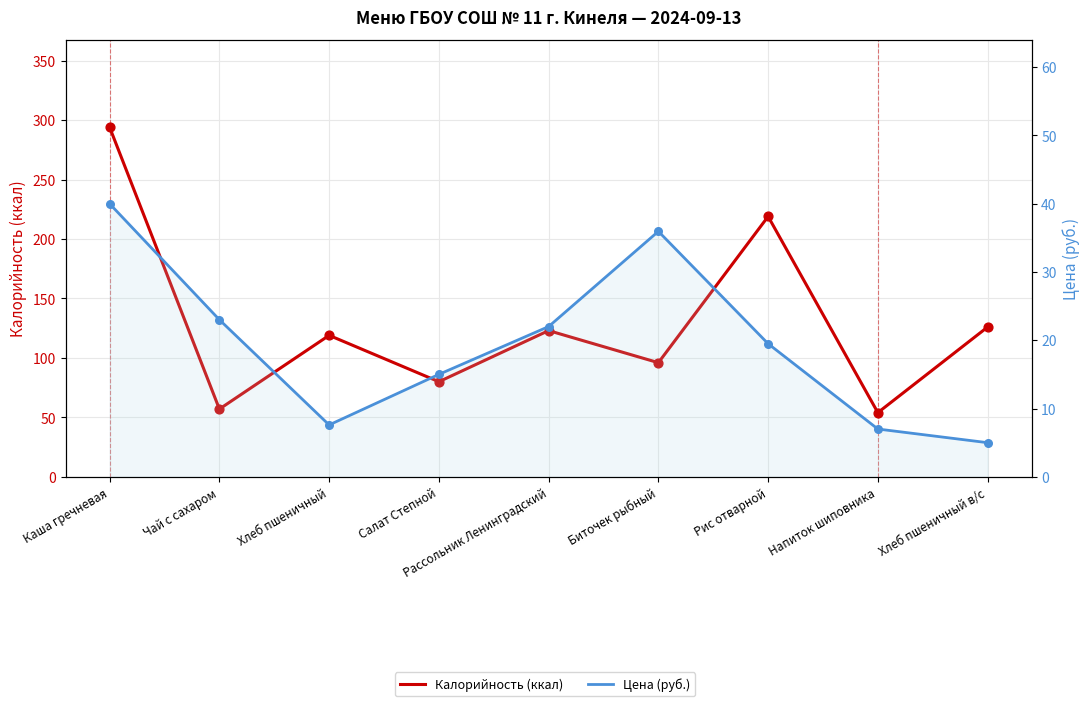

At which category is the sum across all series the highest?

Каша гречневая